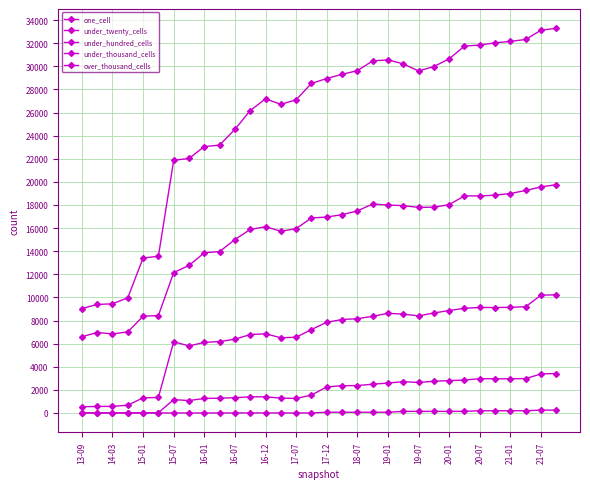

How many lines are shown in the chart?

5